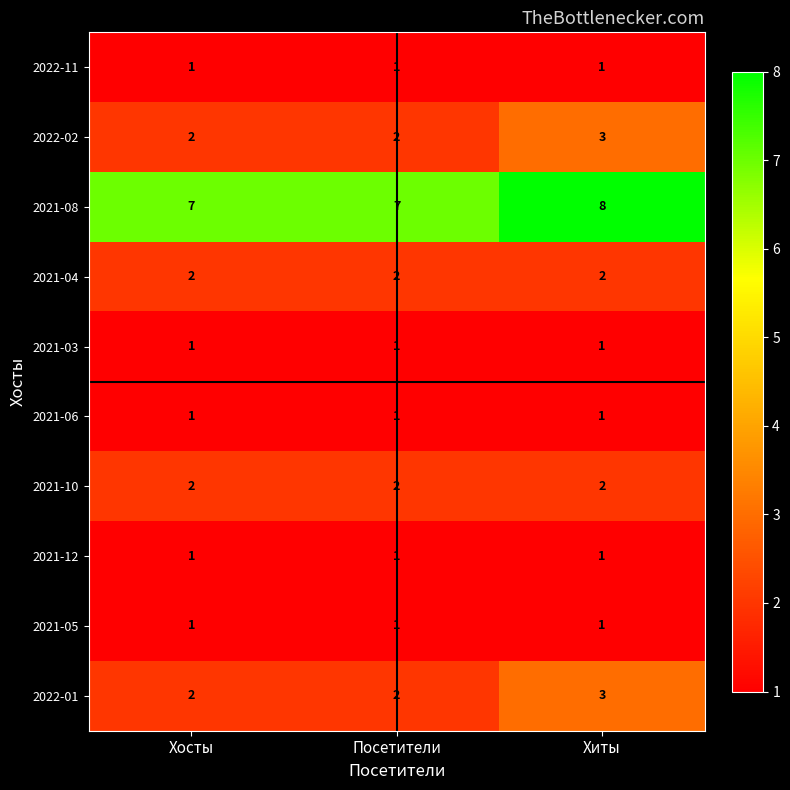

Reading left to right, transcribe all the data shown in this chart.

2022-11: 1	1	1
2022-02: 2	2	3
2021-08: 7	7	8
2021-04: 2	2	2
2021-03: 1	1	1
2021-06: 1	1	1
2021-10: 2	2	2
2021-12: 1	1	1
2021-05: 1	1	1
2022-01: 2	2	3